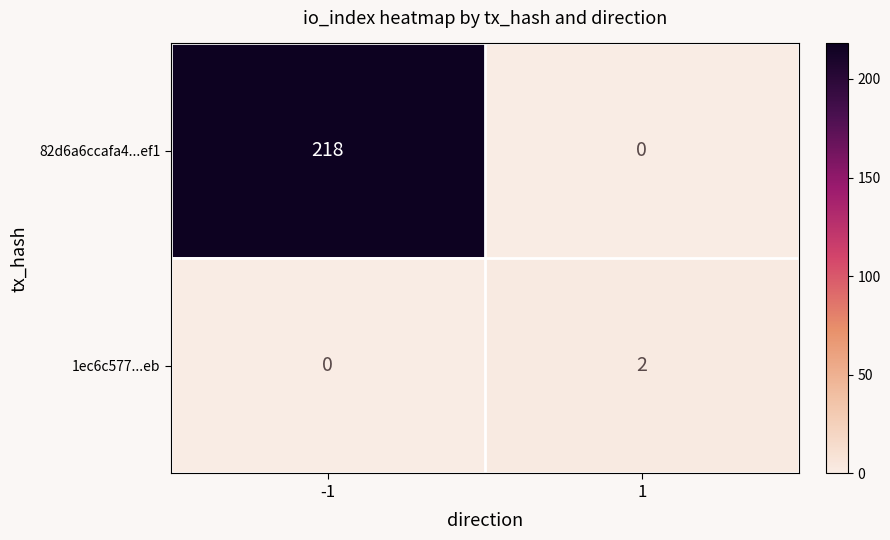

Which category has the highest value across all series?

-1